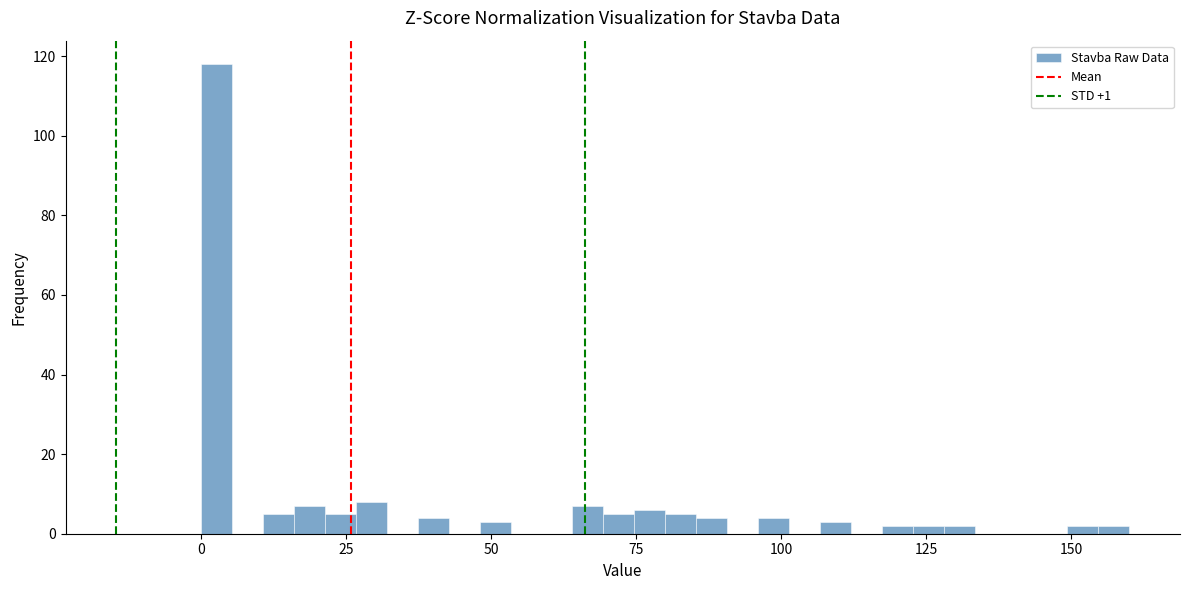

Read against the x-axis, roughly where is the centre of the tallest bar?

5